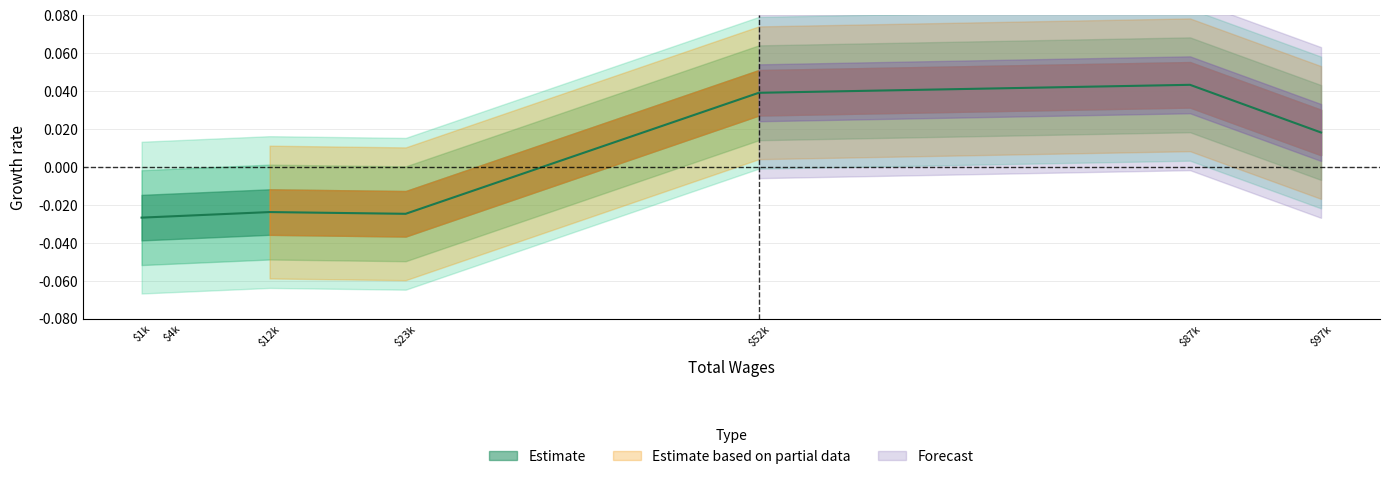

How many points are lower than both their immediate neighbors (excluding endpoints)?

1